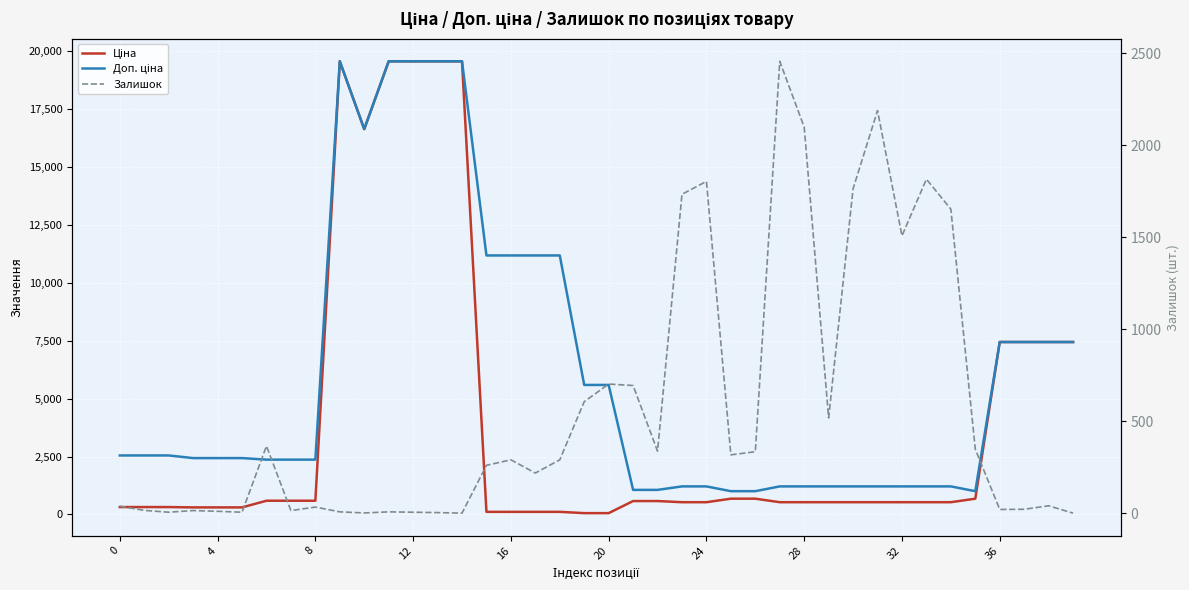

Is it true that Ціна equals 679.8 at 25?

True